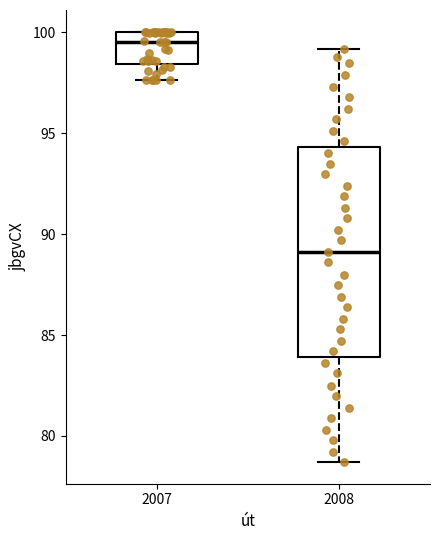

Reading left to right, read every box against the y-axis: the position of its median line, the range the box covers, and the ends of its whiskers. The values are not printed on the chart, so give them approximately, as read against the axis.

2007: median 99.5, box 98.5 to 100.0, whiskers 97.5 to 100.0
2008: median 89.0, box 84.0 to 94.5, whiskers 78.5 to 99.0